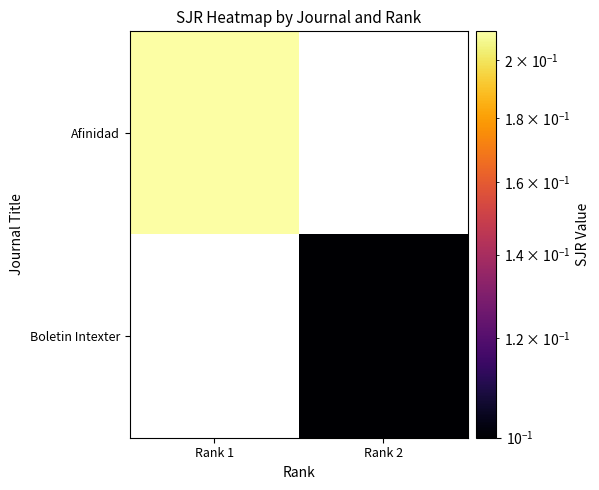

List the labels in order of Afinidad value, smallest first.

Rank 1, Rank 2